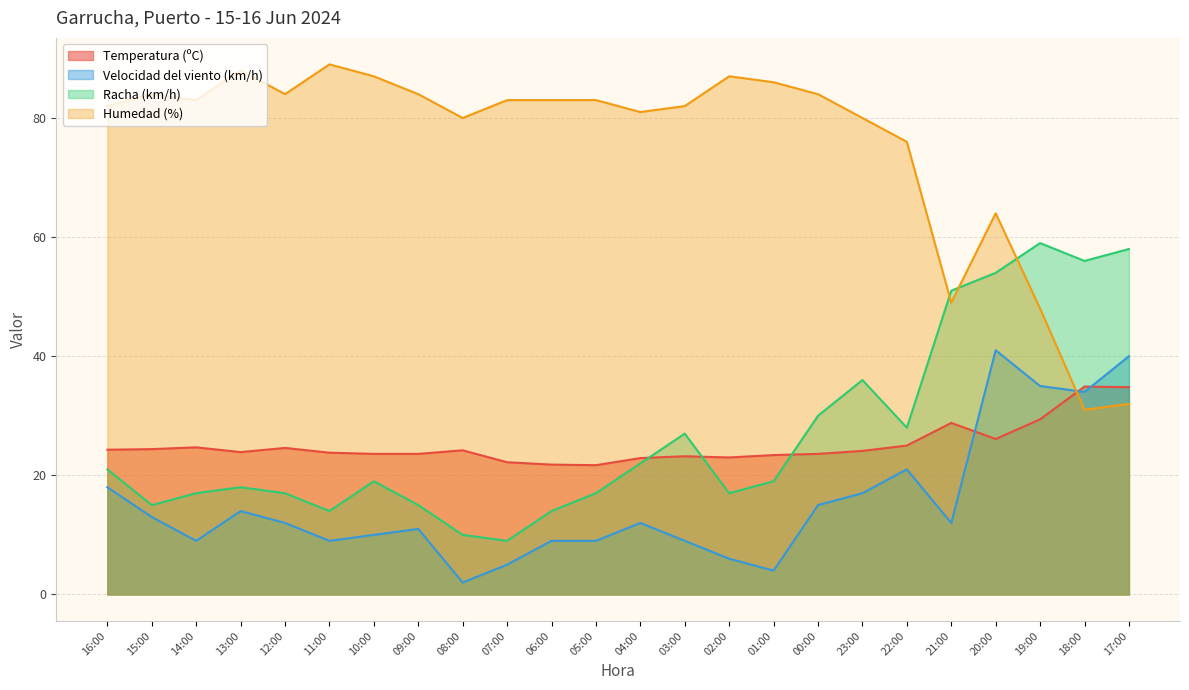

The Velocidad del viento (km/h) series shows 9.0 at 14:00. True or false?

True